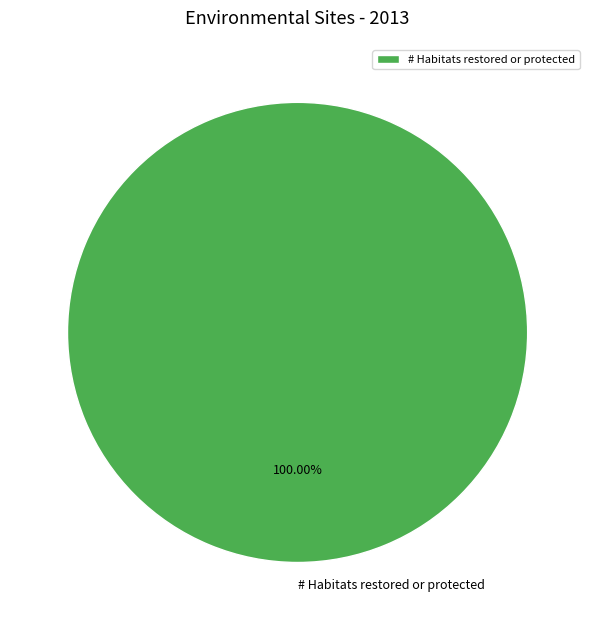

What is the majority slice?

# Habitats restored or protected